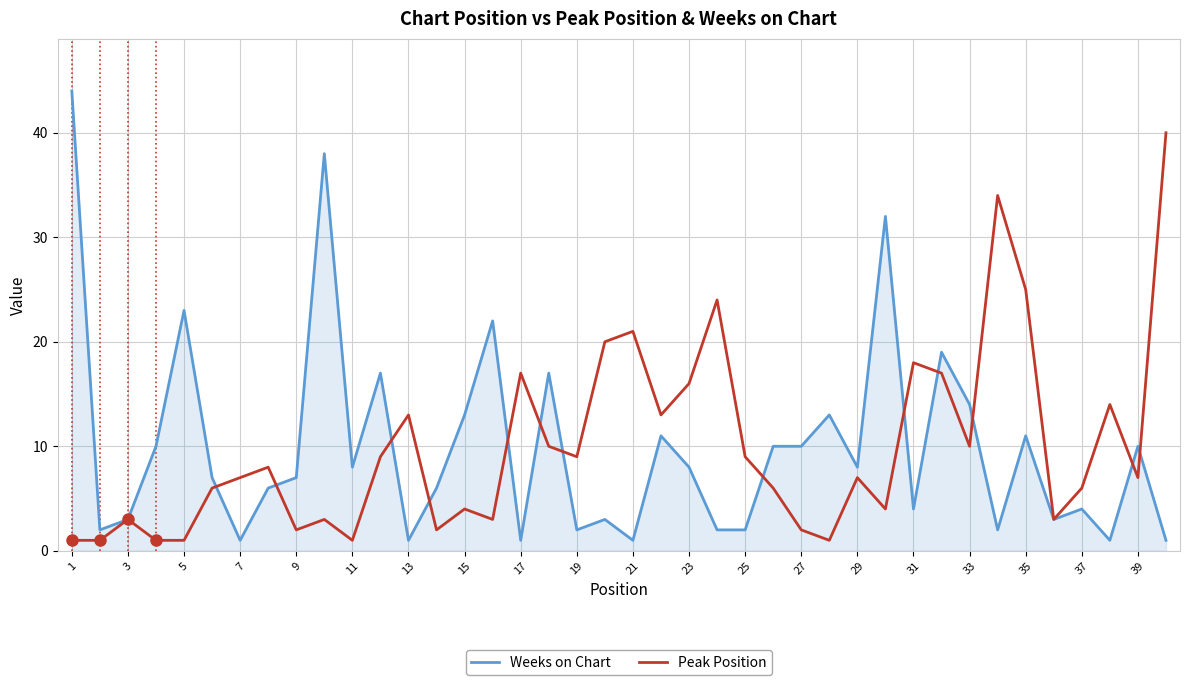

What is the difference between the maximum and minimum values in the Peak Position series?

39